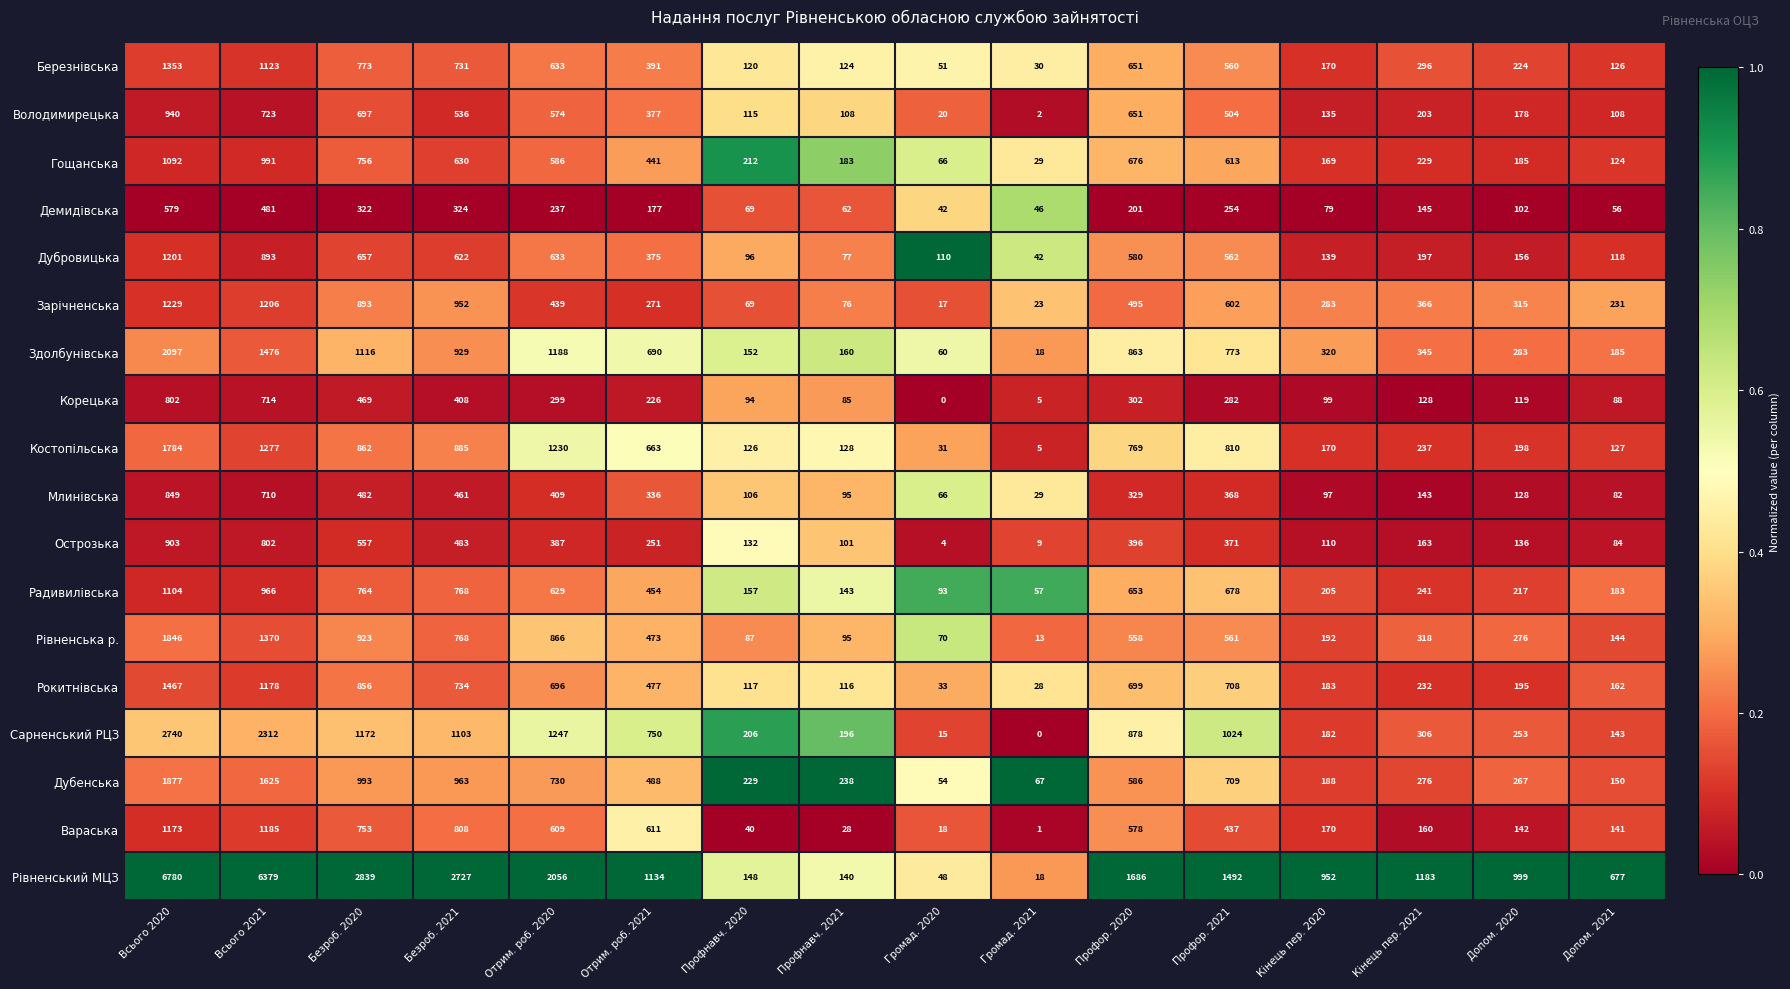

What is the difference between the highest and lowest values at Всього 2021?

5898